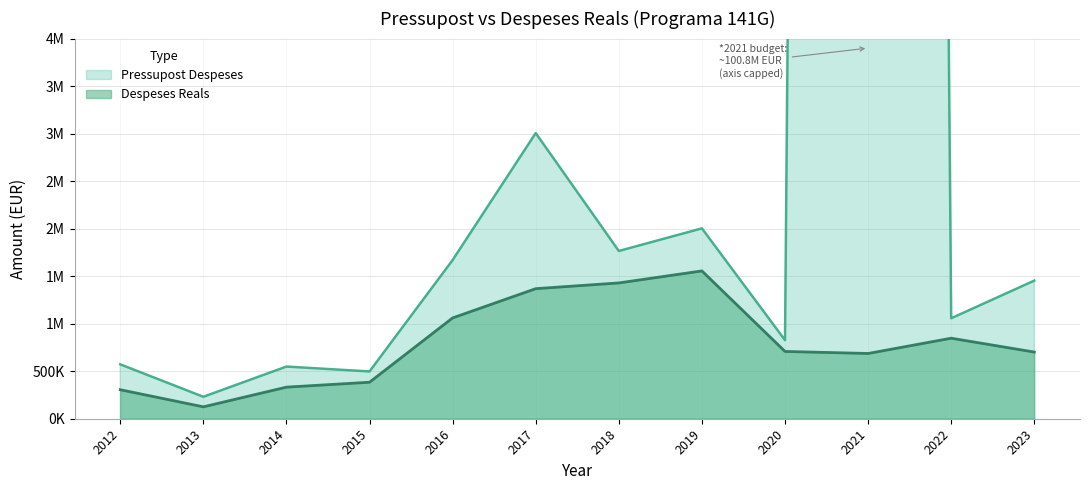

Where does the Pressupost Despeses series first go above 1453376?

2016